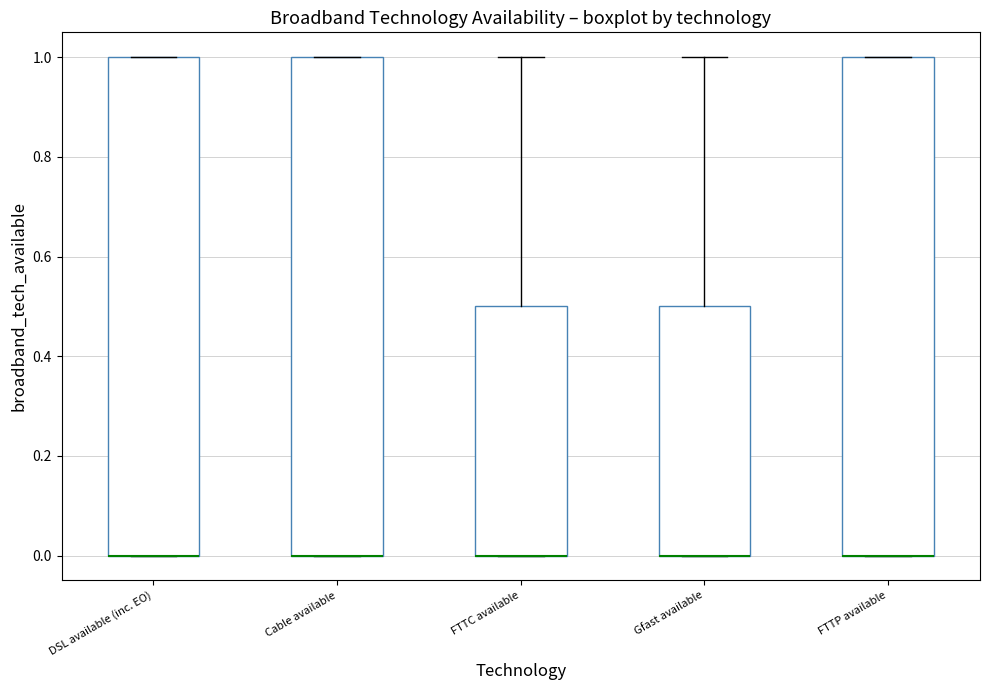

Reading left to right, transcribe this box plot: for each box, give where its median line is, the range the box spans, and where its two whiskers end, as read against the y-axis. The values are not printed on the chart, so give them approximately, as read against the axis.

DSL available (inc. EO): median 0.0 (drawn on the box's lower edge), box 0.0 to 1.0, whiskers 0.0 to 1.0
Cable available: median 0.0 (drawn on the box's lower edge), box 0.0 to 1.0, whiskers 0.0 to 1.0
FTTC available: median 0.0 (drawn on the box's lower edge), box 0.0 to 0.5, whiskers 0.0 to 1.0
Gfast available: median 0.0 (drawn on the box's lower edge), box 0.0 to 0.5, whiskers 0.0 to 1.0
FTTP available: median 0.0 (drawn on the box's lower edge), box 0.0 to 1.0, whiskers 0.0 to 1.0